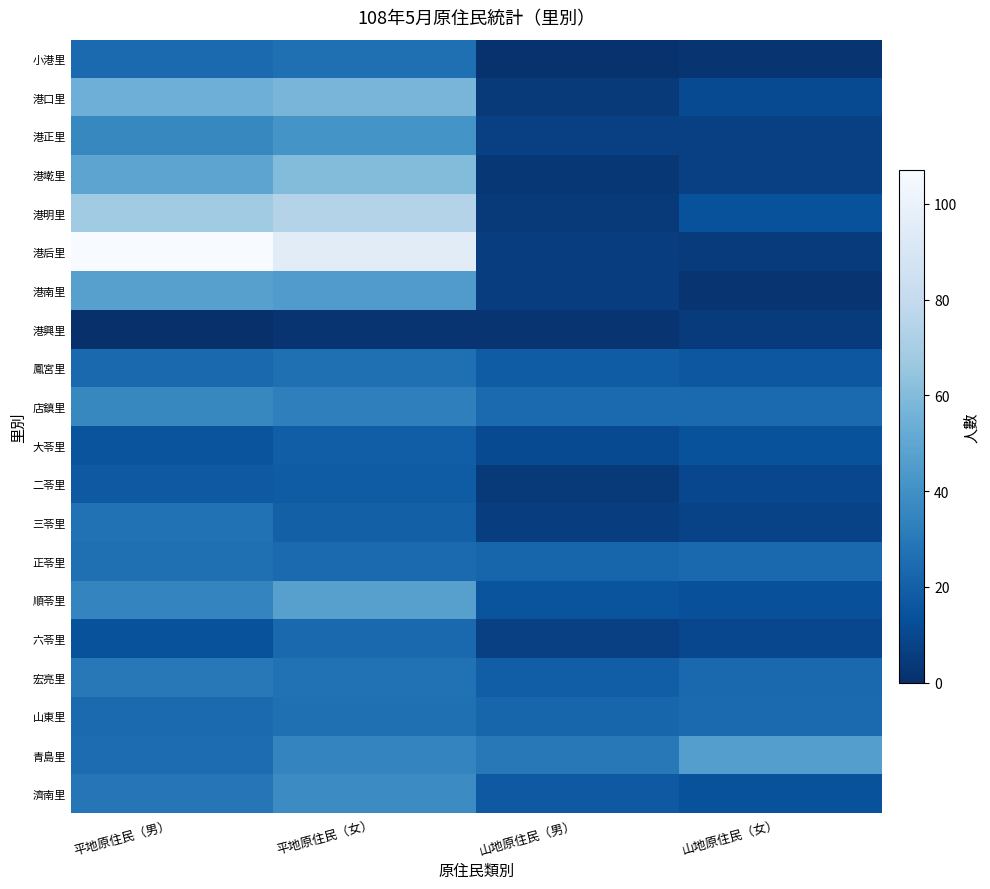

Which has a higher value, 山地原住民（女） or 平地原住民（女）?

平地原住民（女）